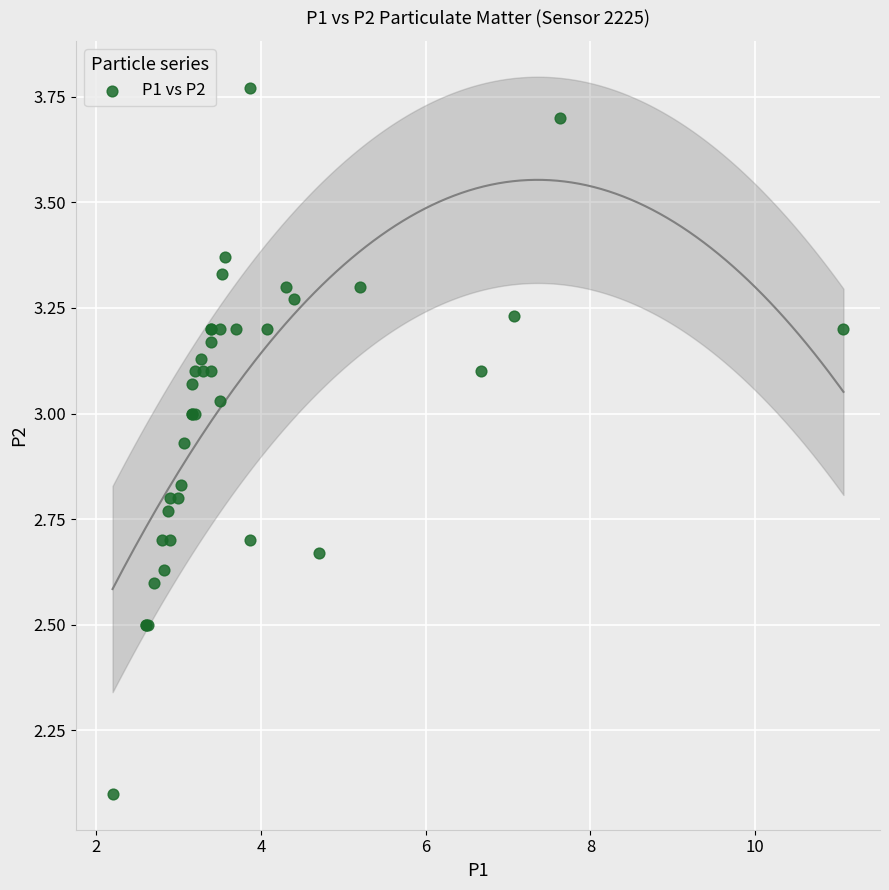

What Y value in the scatter plot is closest to 2?

2.1